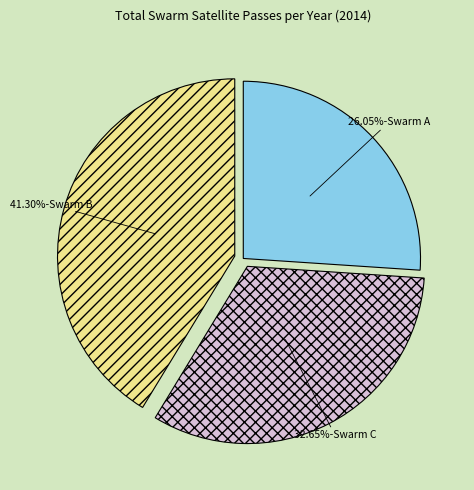

Does any single category account for the majority?

No